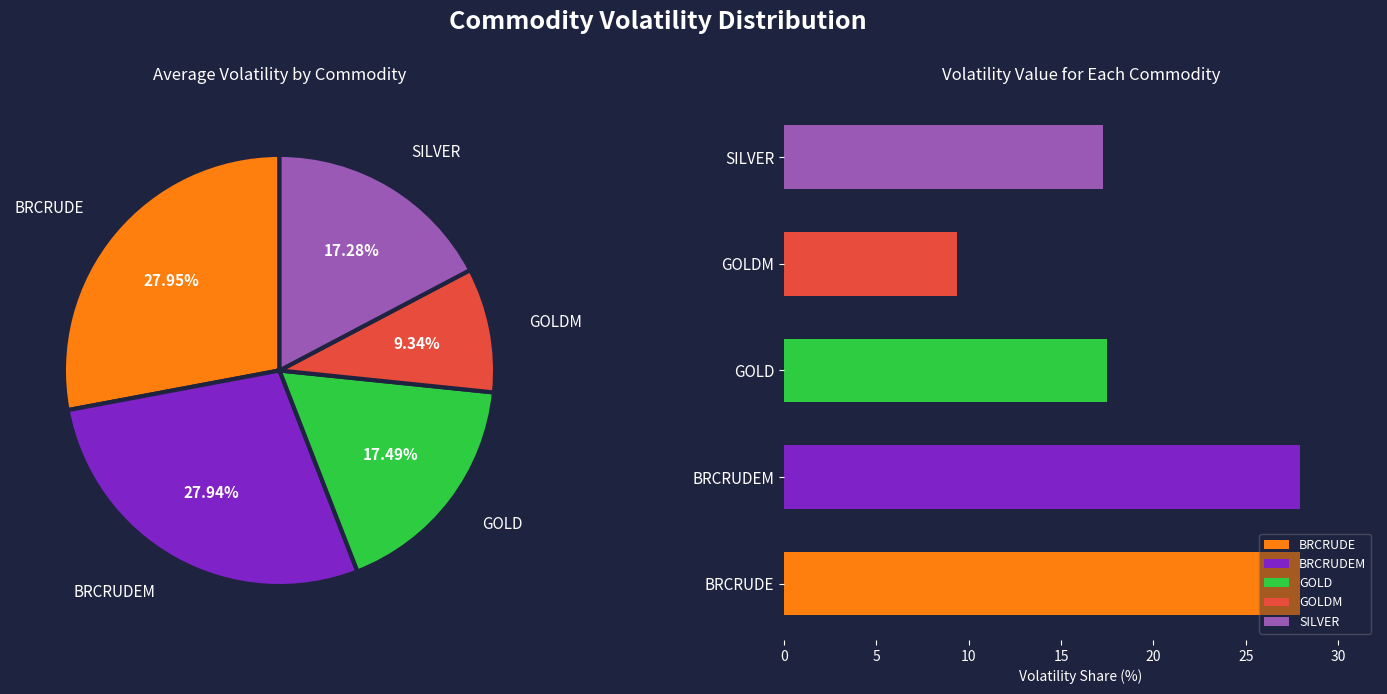

What is the ratio of the value at BRCRUDEM to the value at GOLDM?

3.0